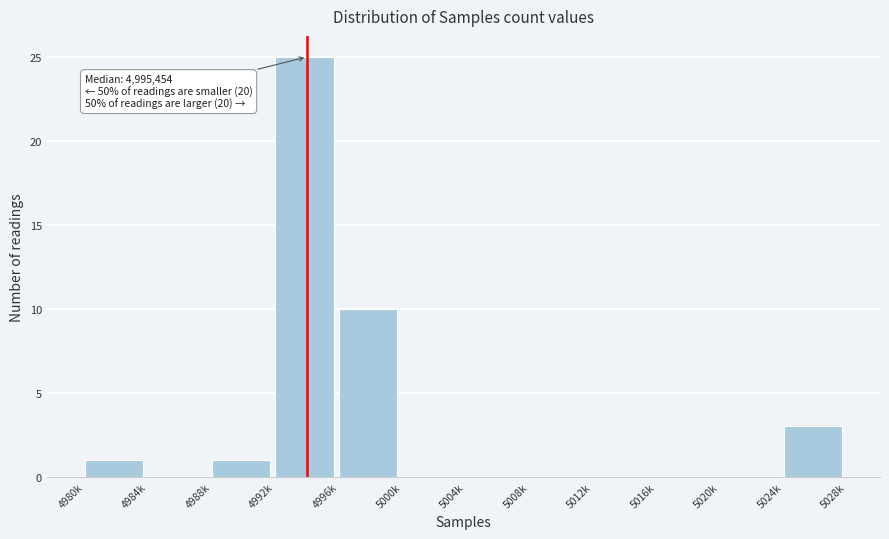

Reading left to right, transcribe all the data shown in this chart.

4980k=1	4984k=0	4988k=1	4992k=25	4996k=10	5000k=0	5004k=0	5008k=0	5012k=0	5016k=0	5020k=0	5024k=3